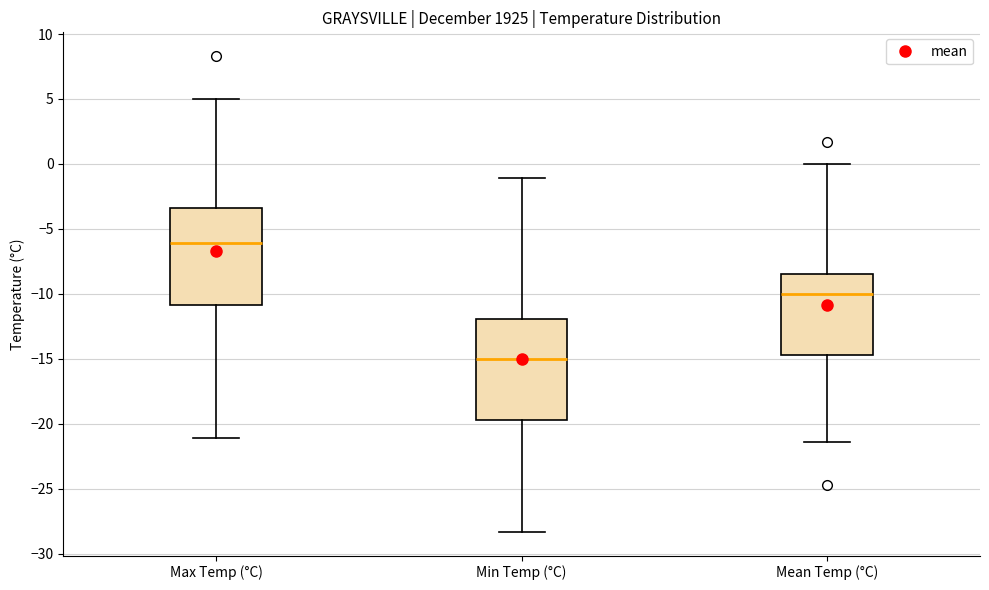

Which box has the highest median line?

Max Temp (°C)